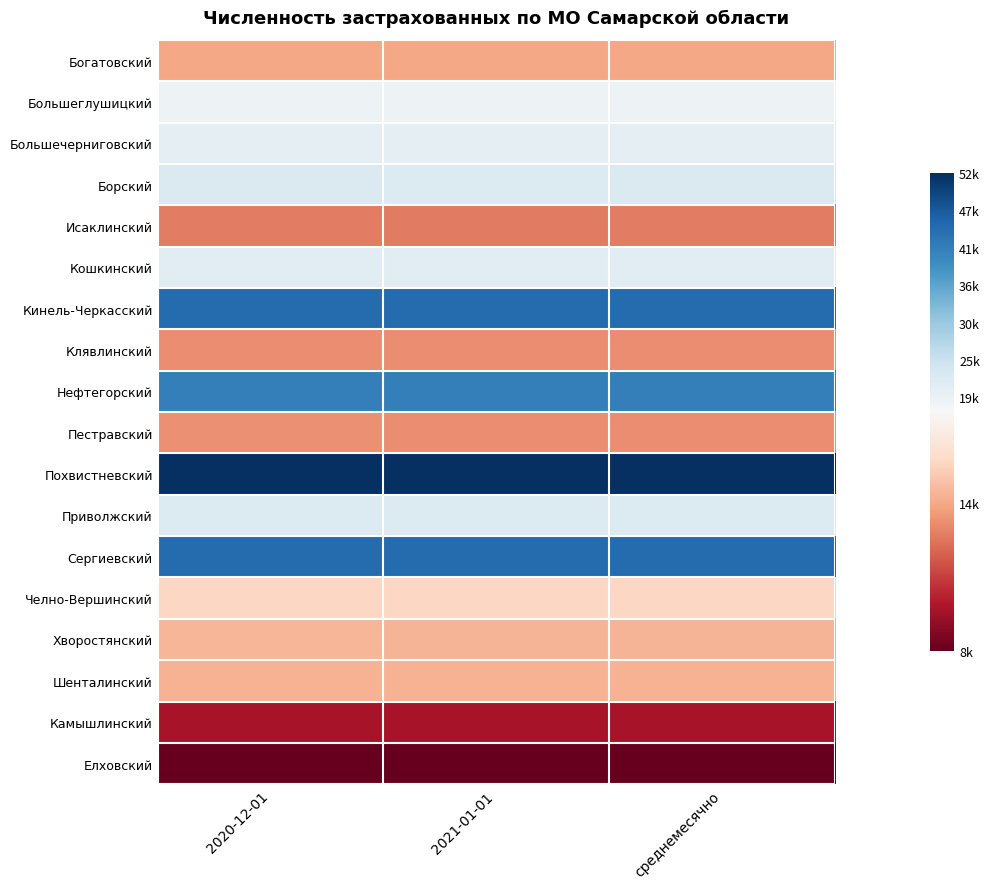

Reading right to left, extract all data points from this chart.

Богатовский: среднемесячно=14337.5	2021-01-01=14317.0	2020-12-01=14358.0
Большеглушицкий: среднемесячно=19585.5	2021-01-01=19557.0	2020-12-01=19614.0
Большечерниговский: среднемесячно=20996.5	2021-01-01=20947.0	2020-12-01=21046.0
Борский: среднемесячно=22684.0	2021-01-01=22628.0	2020-12-01=22740.0
Исаклинский: среднемесячно=13197.0	2021-01-01=13176.0	2020-12-01=13218.0
Кошкинский: среднемесячно=21398.0	2021-01-01=21373.0	2020-12-01=21423.0
Кинель-Черкасский: среднемесячно=44729.5	2021-01-01=44649.0	2020-12-01=44810.0
Клявлинский: среднемесячно=13637.5	2021-01-01=13612.0	2020-12-01=13663.0
Нефтегорский: среднемесячно=41709.5	2021-01-01=41652.0	2020-12-01=41767.0
Пестравский: среднемесячно=13649.0	2021-01-01=13623.0	2020-12-01=13675.0
Похвистневский: среднемесячно=52704.0	2021-01-01=52629.0	2020-12-01=52779.0
Приволжский: среднемесячно=22492.0	2021-01-01=22453.0	2020-12-01=22531.0
Сергиевский: среднемесячно=44732.0	2021-01-01=44676.0	2020-12-01=44788.0
Челно-Вершинский: среднемесячно=15900.5	2021-01-01=15882.0	2020-12-01=15919.0
Хворостянский: среднемесячно=14751.0	2021-01-01=14706.0	2020-12-01=14796.0
Шенталинский: среднемесячно=14665.0	2021-01-01=14637.0	2020-12-01=14693.0
Камышлинский: среднемесячно=10444.0	2021-01-01=10434.0	2020-12-01=10454.0
Елховский: среднемесячно=8928.0	2021-01-01=8910.0	2020-12-01=8946.0